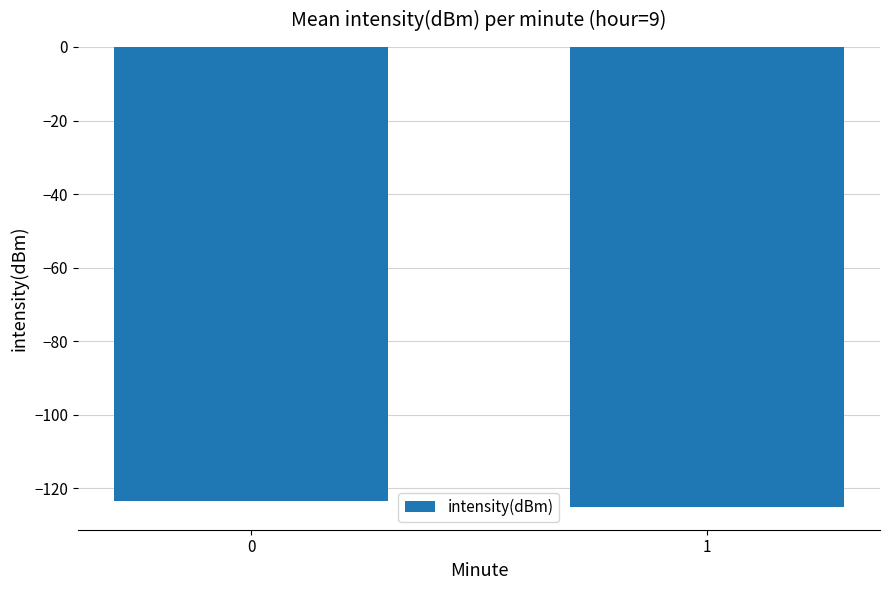

Read the value at 1.

-125.0